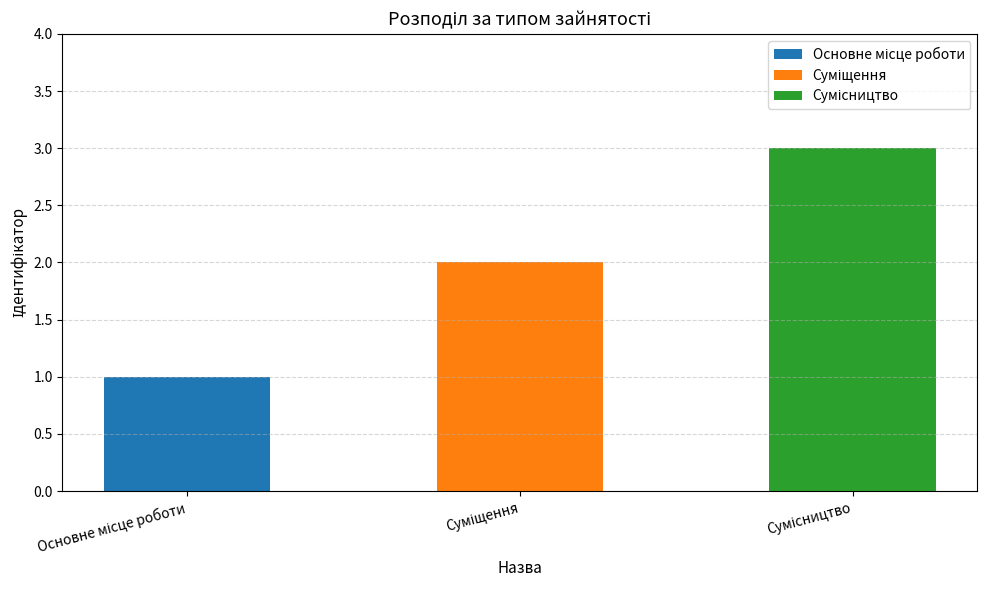

How many bars are there in total?

3